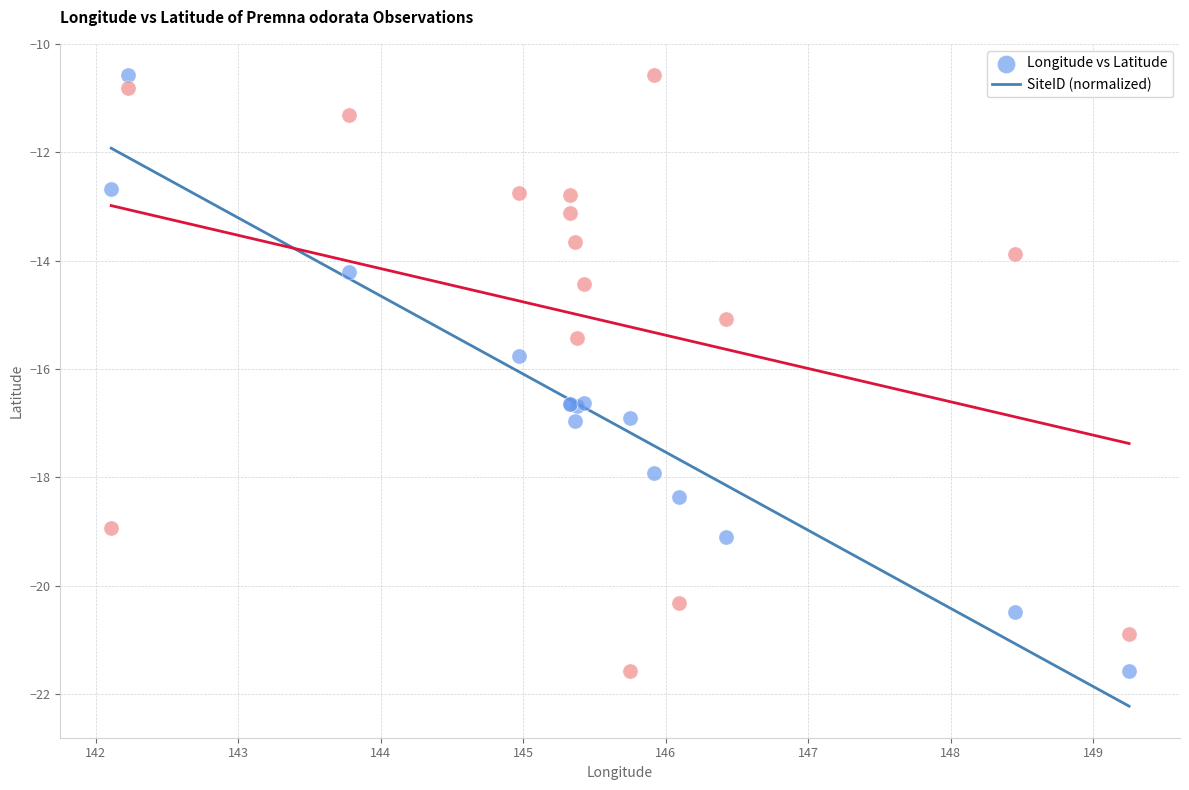

In the Longitude vs Latitude series, what Y value is closest to -16?

-15.8